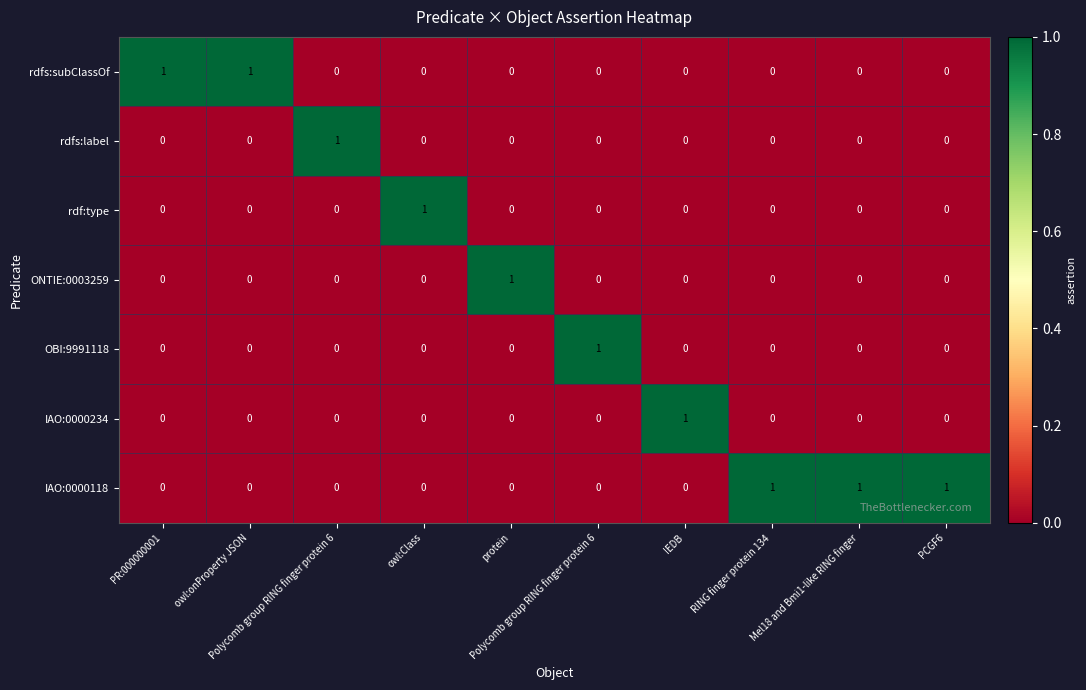

How many data points in rdfs:subClassOf are above 0?

2